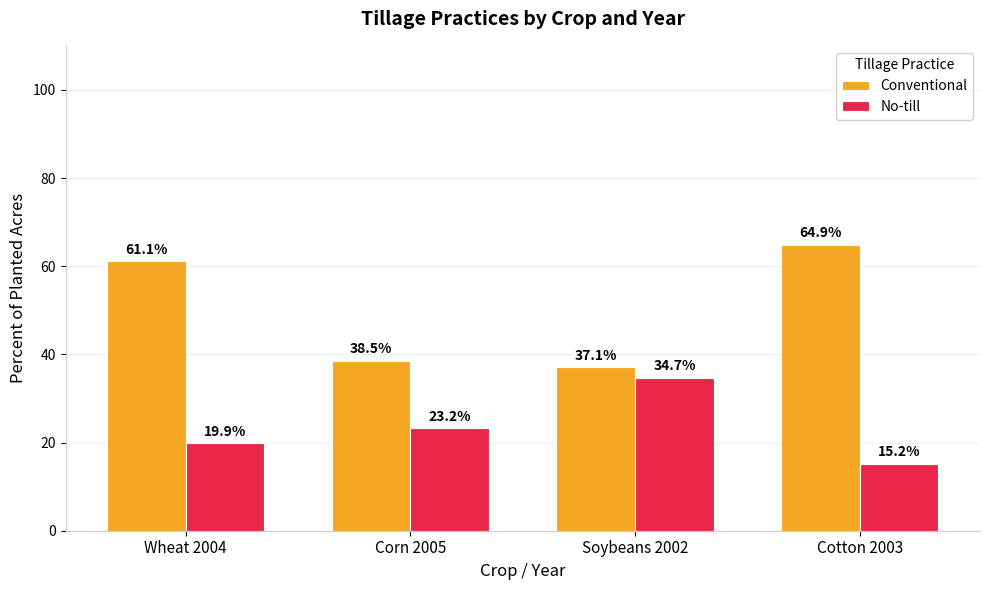

Are the bars horizontal?

No